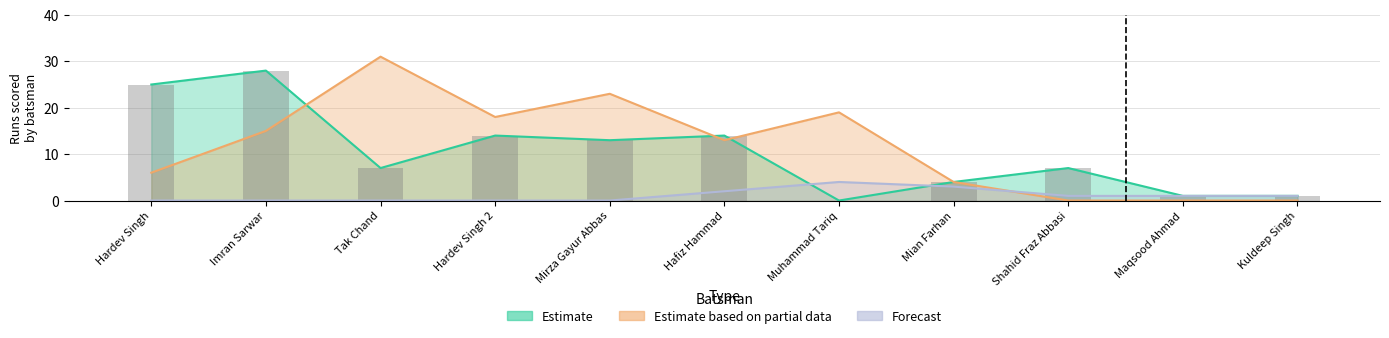

The Forecast series shows 0 at Mirza Gayur Abbas. True or false?

True